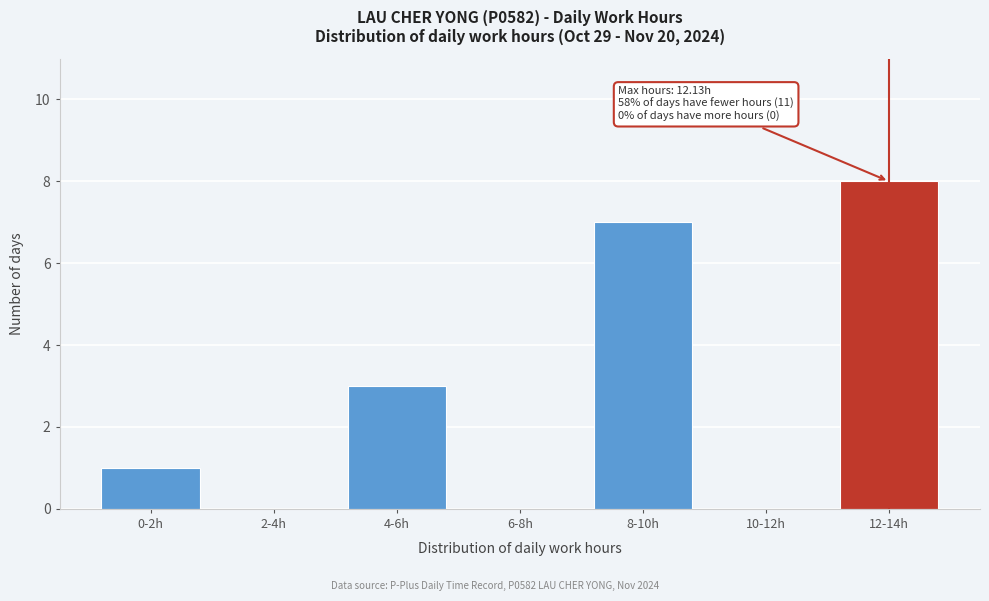

Reading left to right, transcribe all the data shown in this chart.

0-2h=1	2-4h=0	4-6h=3	6-8h=0	8-10h=7	10-12h=0	12-14h=8